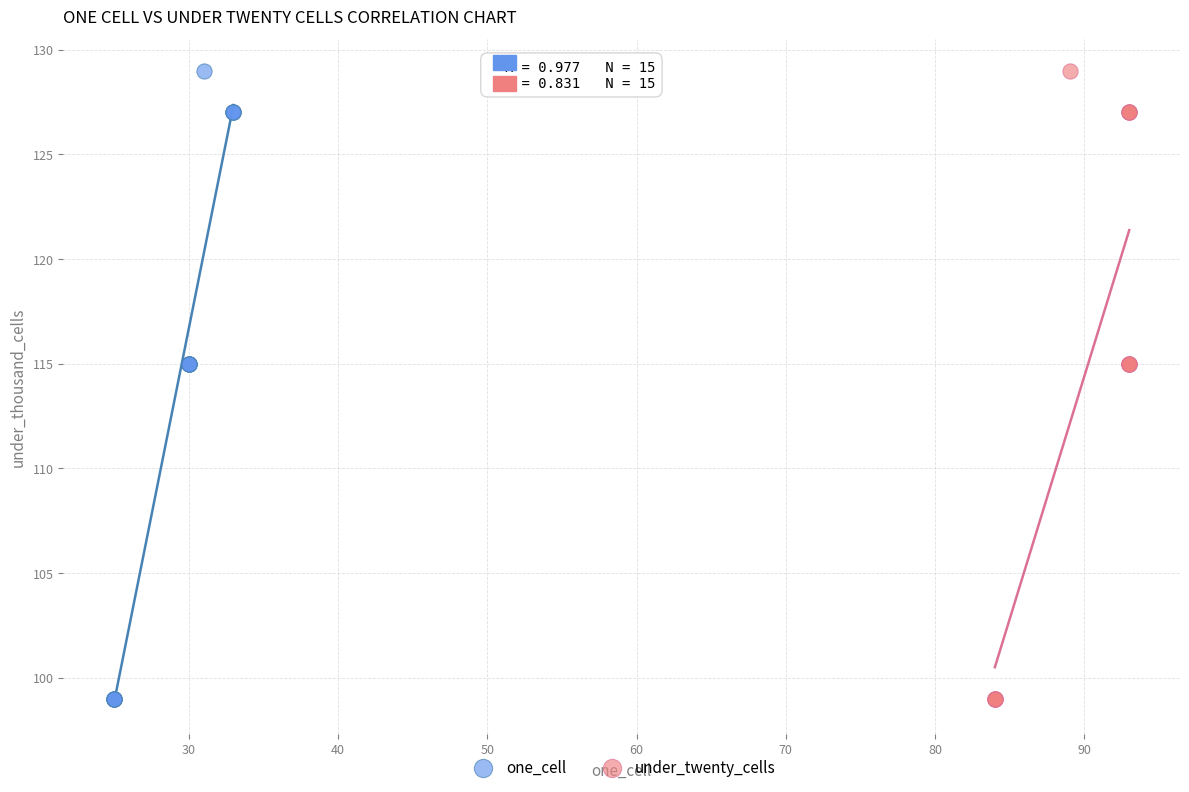

What are all the series names shown in the legend?

one_cell, under_twenty_cells